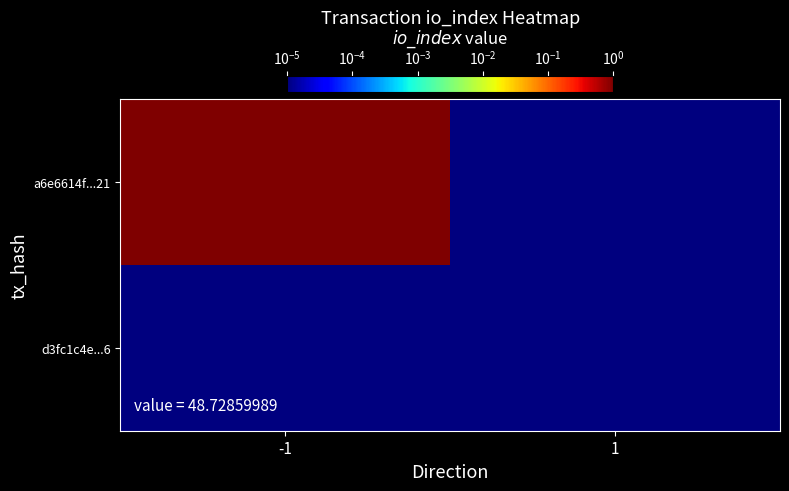

Reading left to right, extract all data points from this chart.

a6e6614f...21: -1=1.0	1=0.0
d3fc1c4e...6: -1=0.0	1=0.0